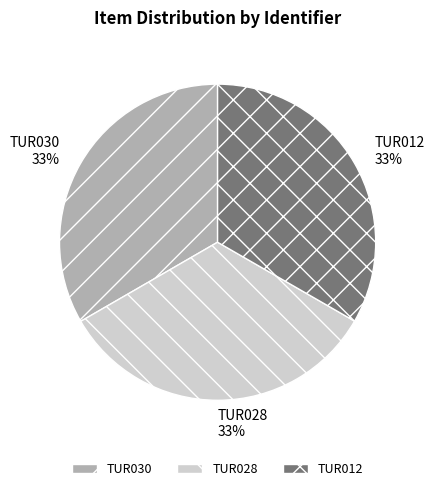

Is TUR030 the majority of the pie?

No